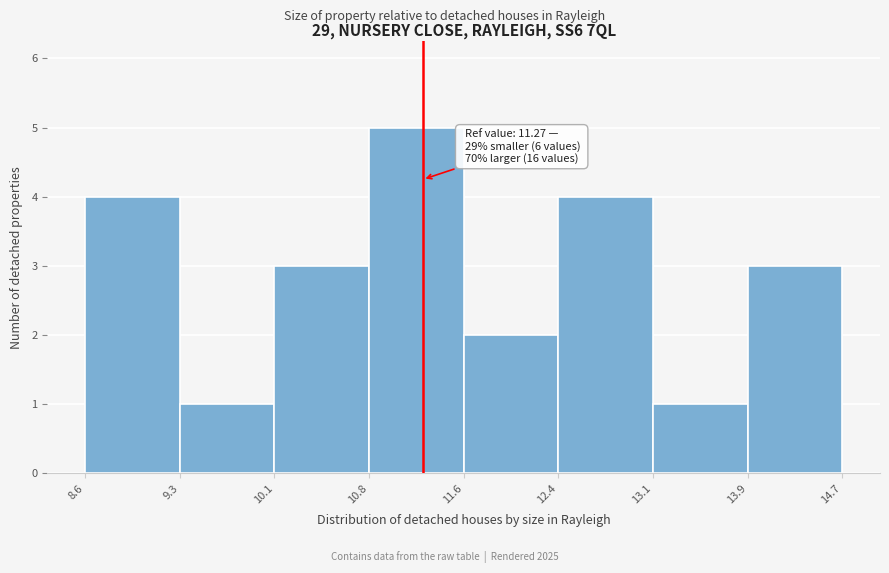

Over which range of the x-axis is the bar tallest?

10.8 to 11.6